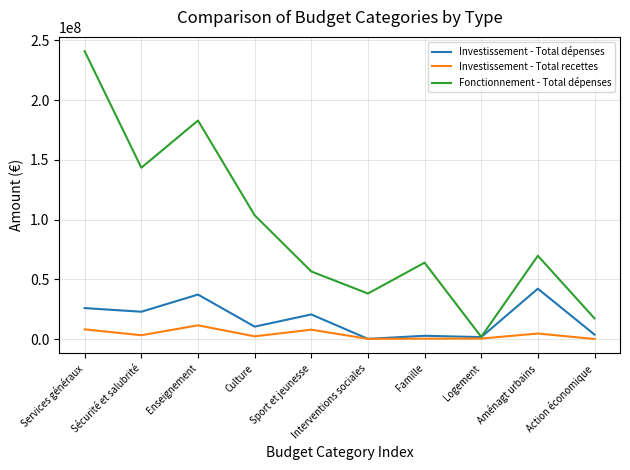

What is the approximate value of Investissement - Total recettes at Sport et jeunesse, to the nearest 50?

7822250